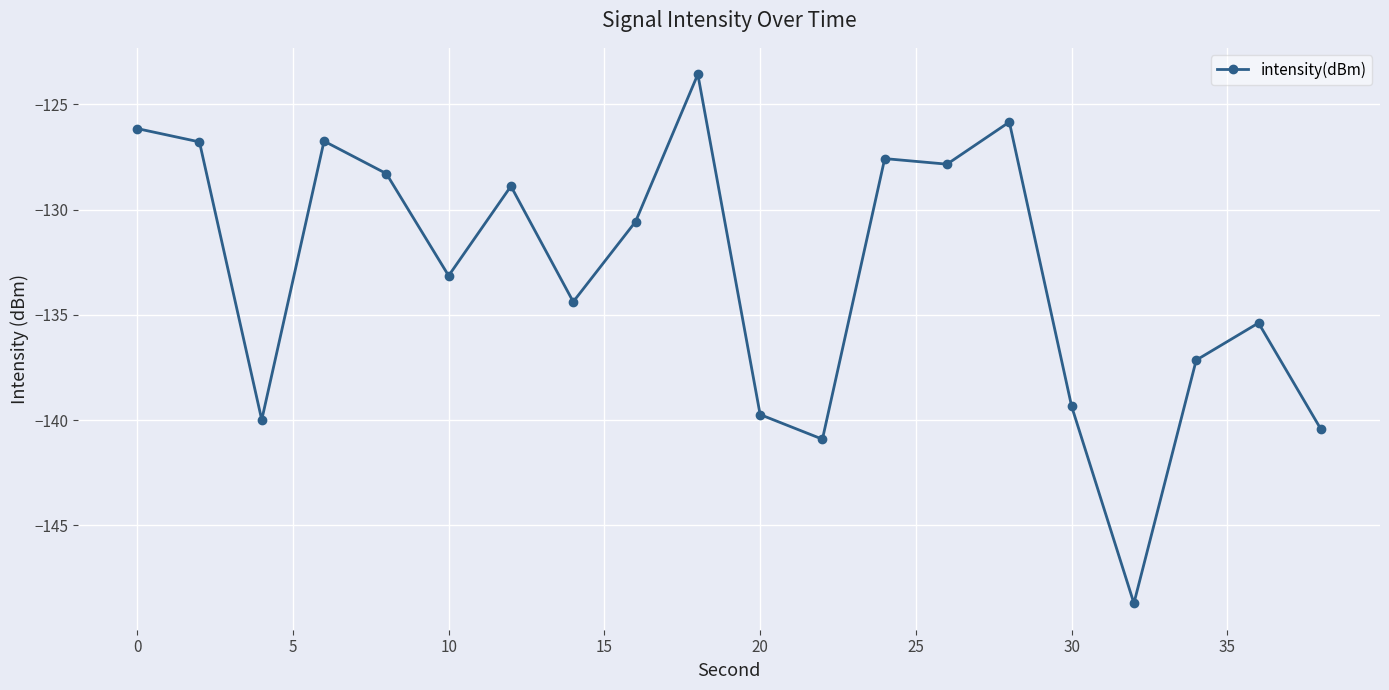

What is the greatest value displayed?

-123.6